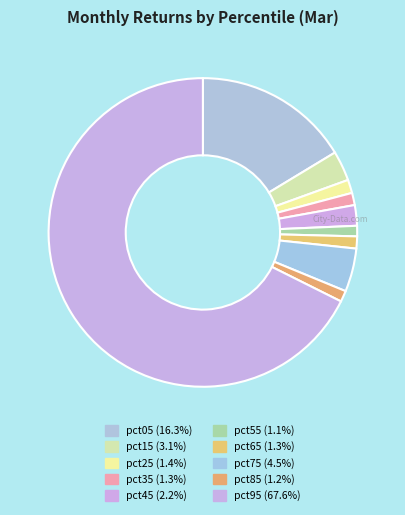

To the nearest percent, what is the combined percentage of pct45 and pct95?

70%